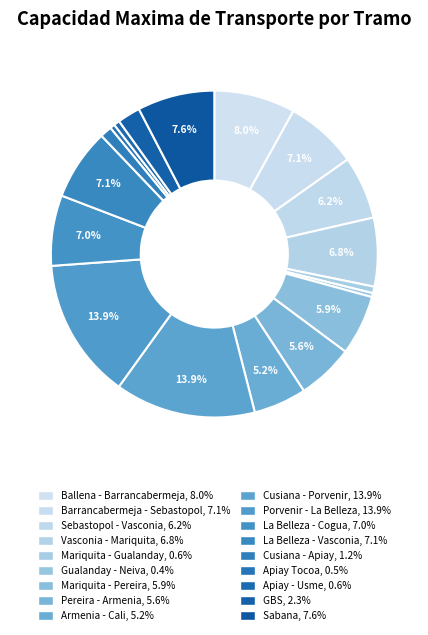

How many slices are in this pie chart?

18